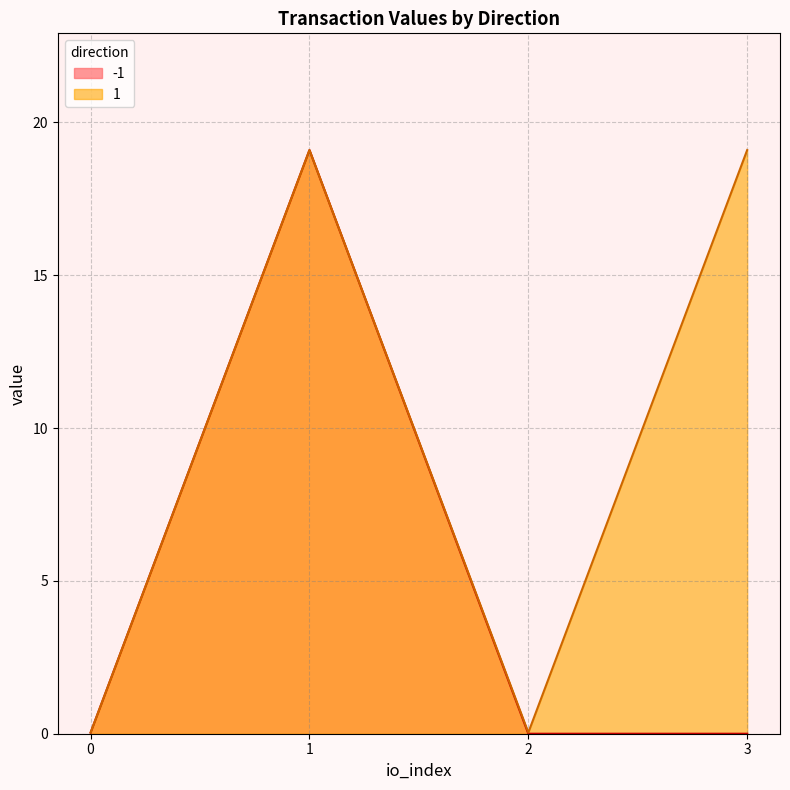

At which category does -1 reach its first local peak?

1